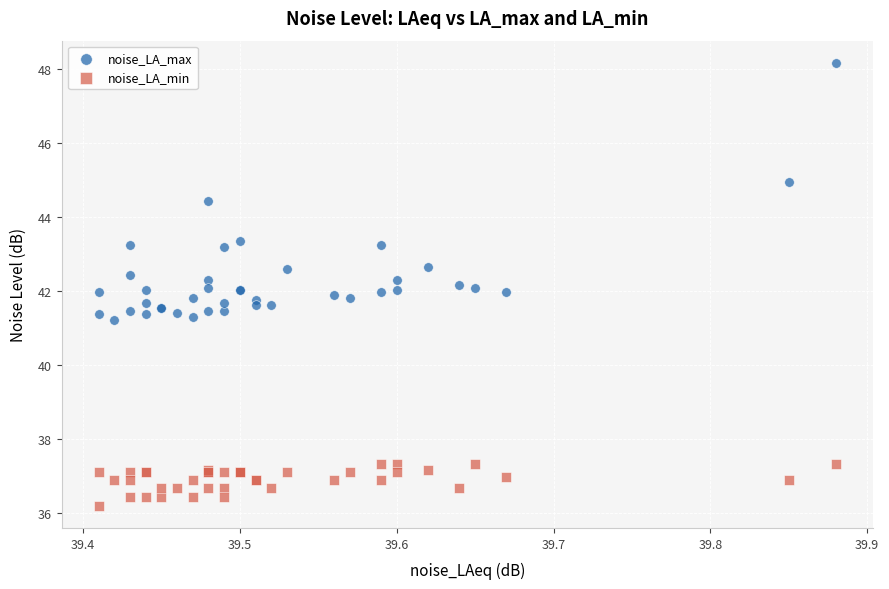

Which series contains the highest Y value?

noise_LA_max